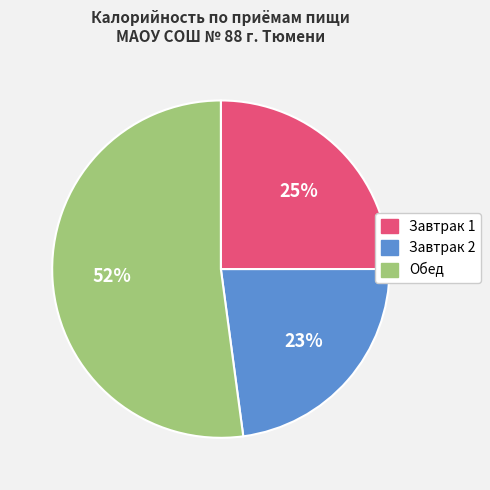

Rank the categories by value from highest to lowest.

Обед, Завтрак 1, Завтрак 2